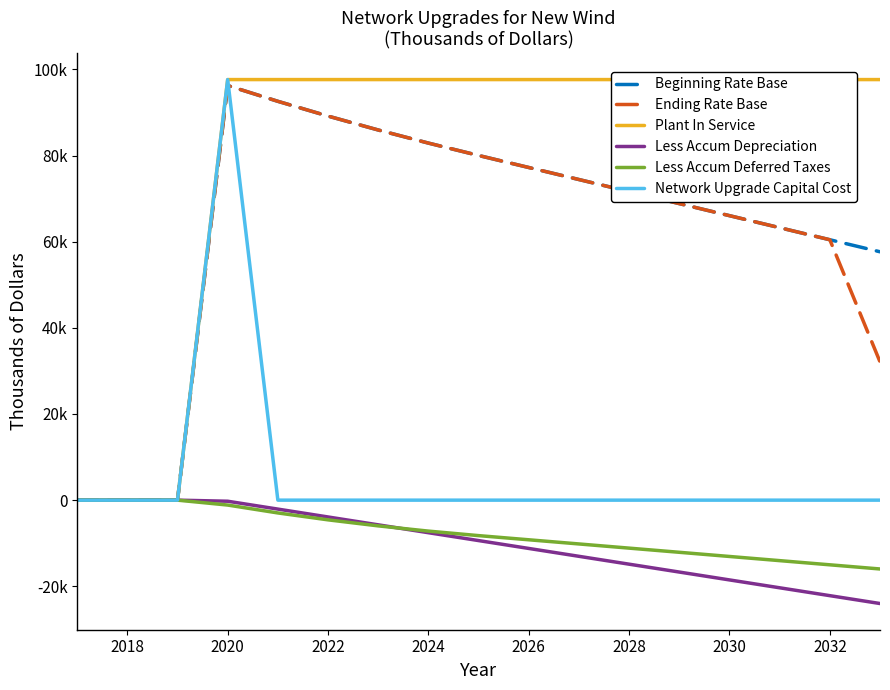

How many positive values does the Ending Rate Base series have?

14